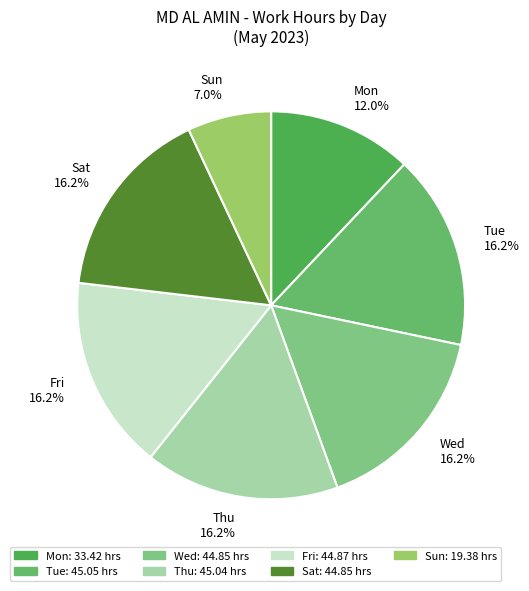

Does Mon 12.0% represent more than half of the total?

No